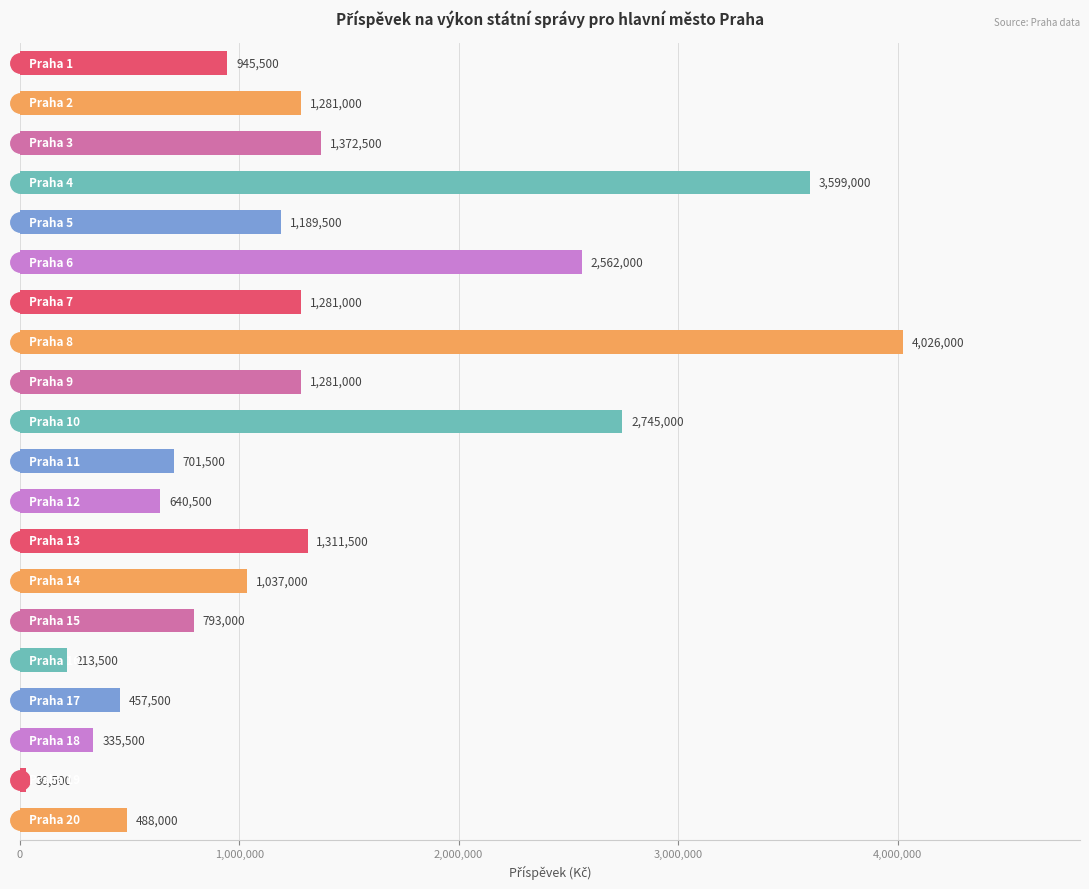

Reading top to bottom, transcribe all the data shown in this chart.

945500	1281000	1372500	3599000	1189500	2562000	1281000	4026000	1281000	2745000	701500	640500	1311500	1037000	793000	213500	457500	335500	30500	488000